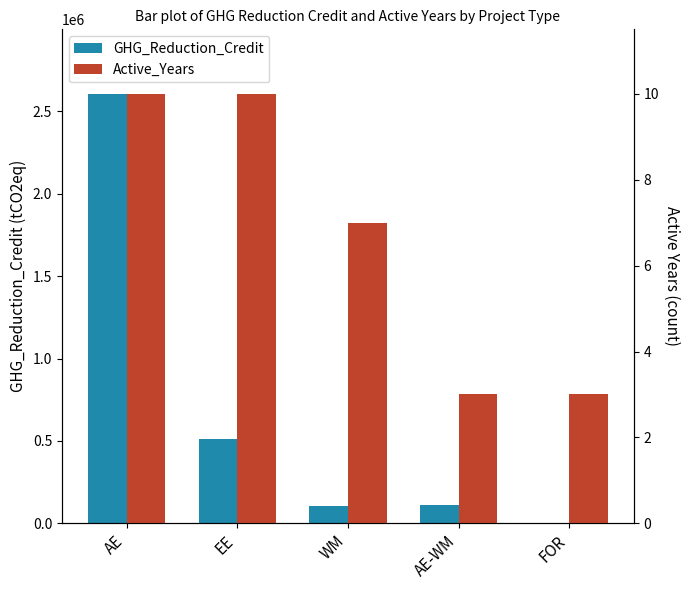

Reading left to right, extract all data points from this chart.

GHG_Reduction_Credit: 2607377	510838	102457	109997	2241
Active_Years: 10	10	7	3	3